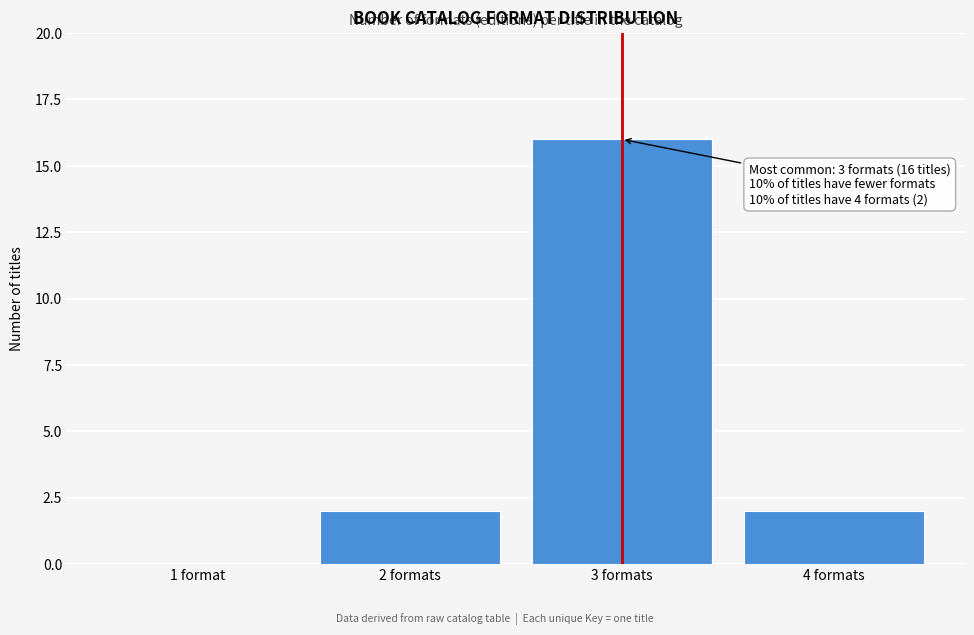

Reading left to right, what are all the values shown in this chart?

1 format=0	2 formats=2	3 formats=16	4 formats=2